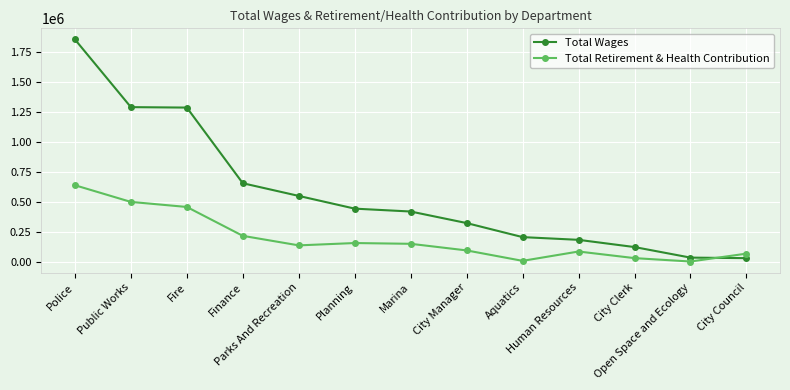

Rank the series by their average value, from highest to lowest.

Total Wages, Total Retirement & Health Contribution